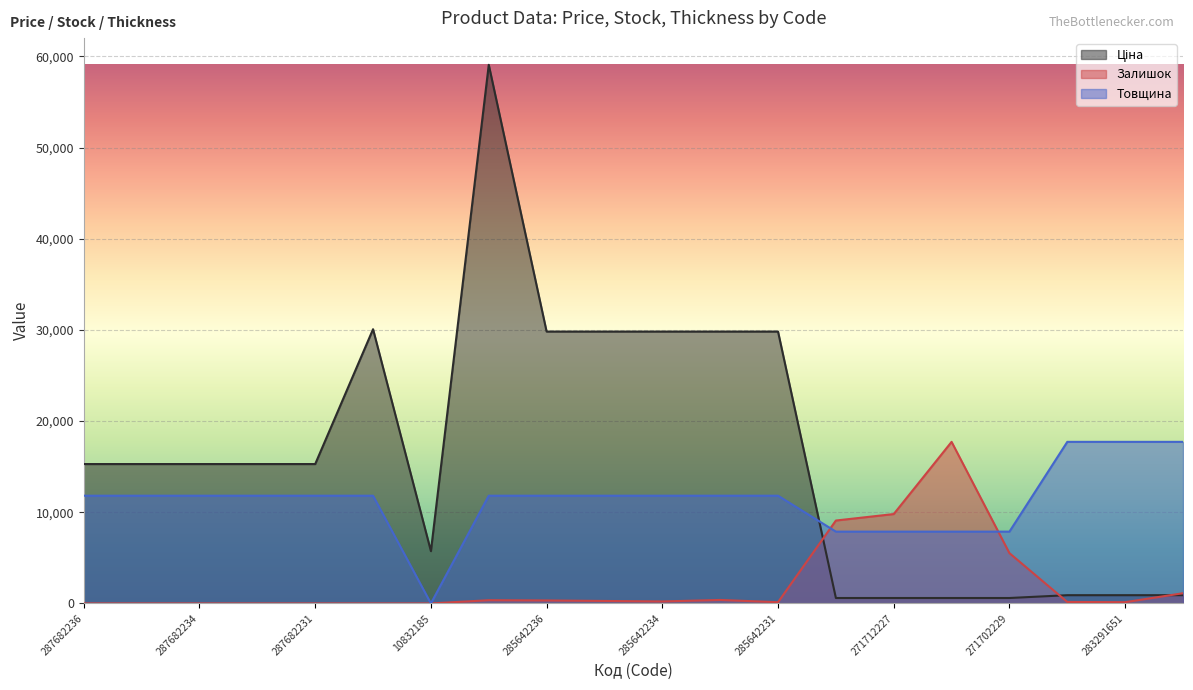

What is the highest value of the Товщина series?

17722.7